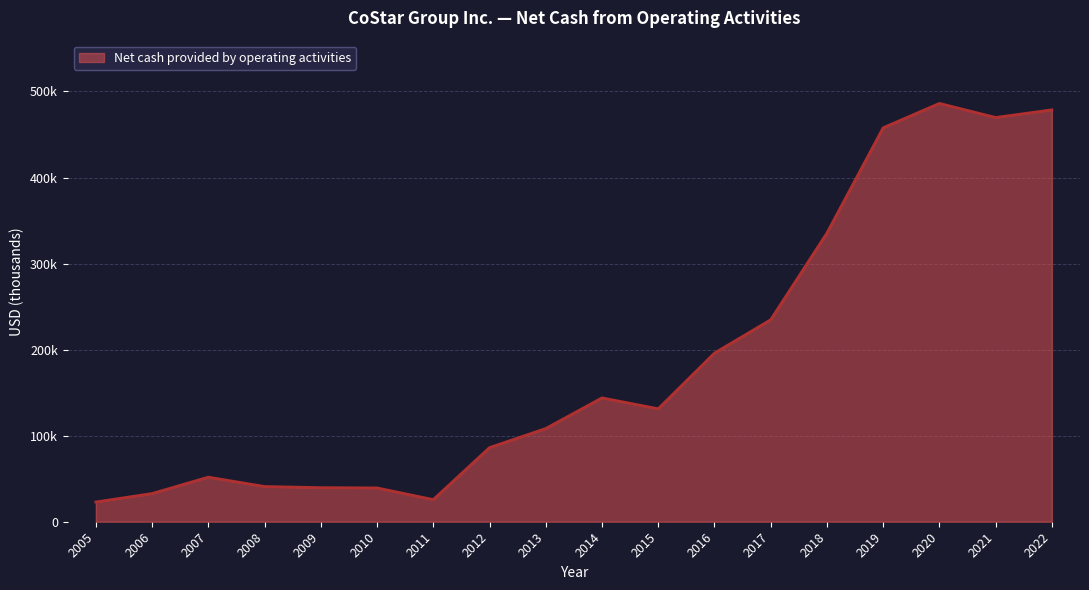

What is the maximum value shown in the chart?

486106